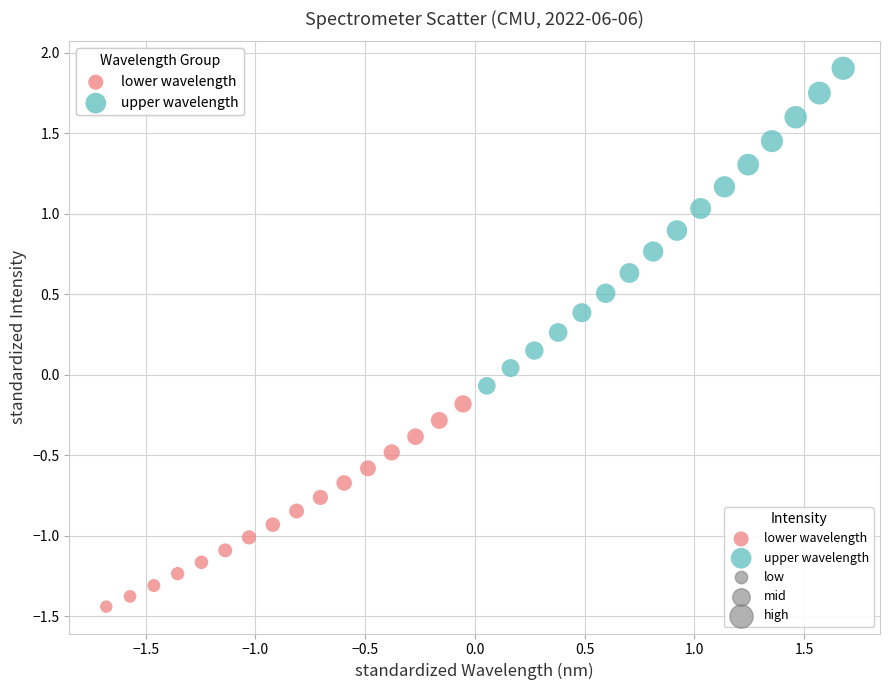

Which series has the widest spread of Y values?

upper wavelength